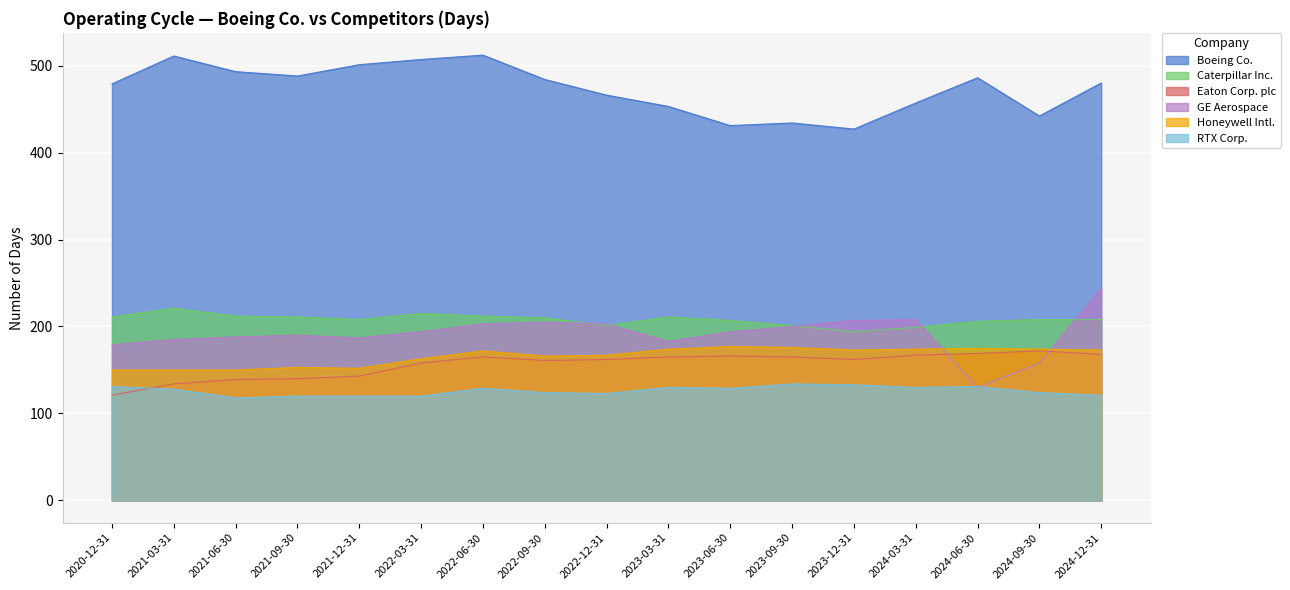

What are all the series names shown in the legend?

Boeing Co., Caterpillar Inc., Eaton Corp. plc, GE Aerospace, Honeywell Intl., RTX Corp.